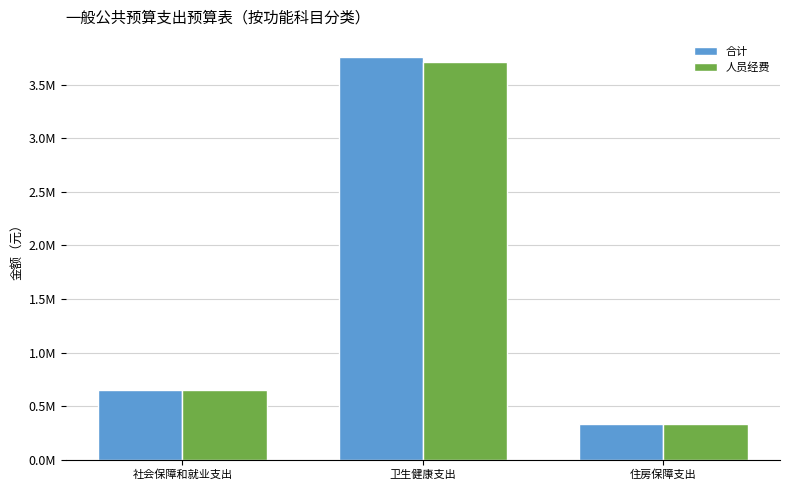

What is the difference between the maximum and second lowest values in the 合计 series?

3104157.6